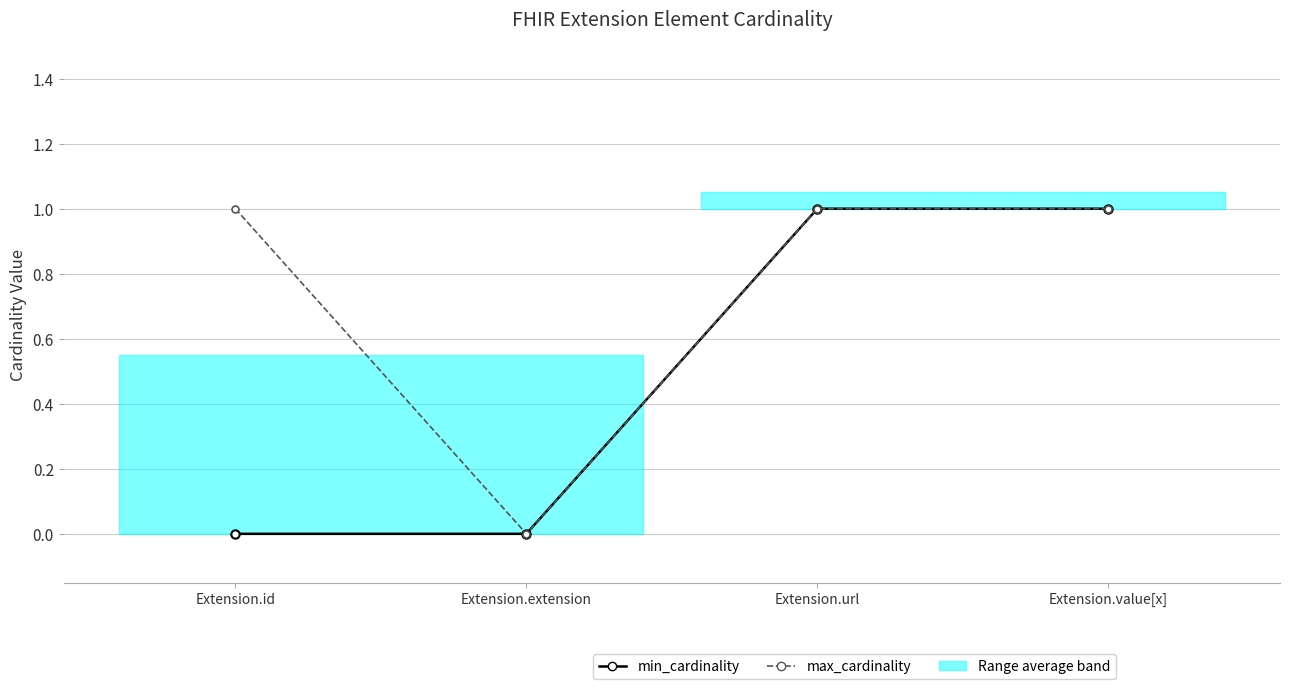

True or false: max_cardinality has more than 1 points higher than both neighbors.

False